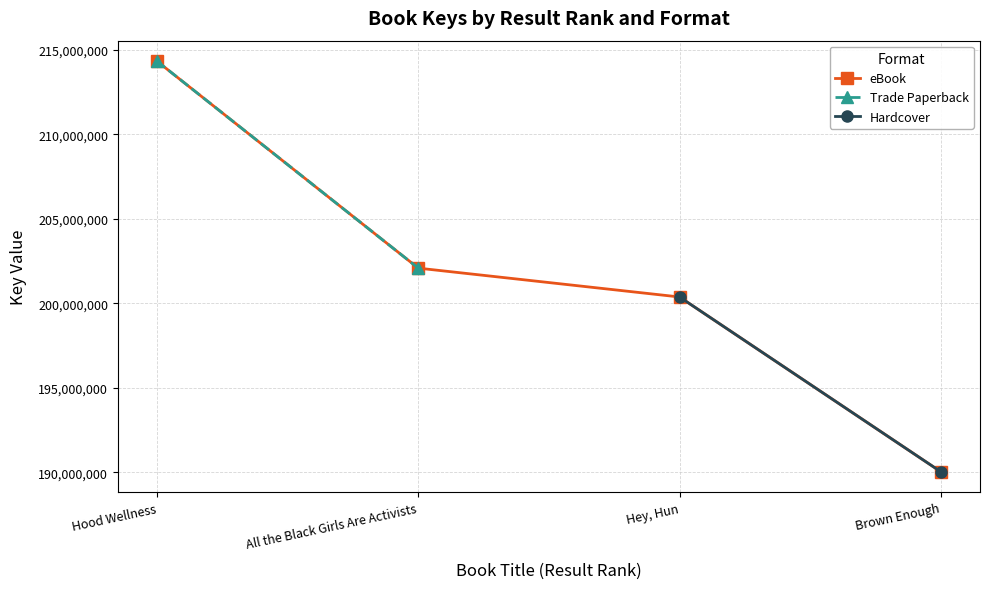

Between Hood Wellness and Hey, Hun, which series saw the biggest shift?

eBook